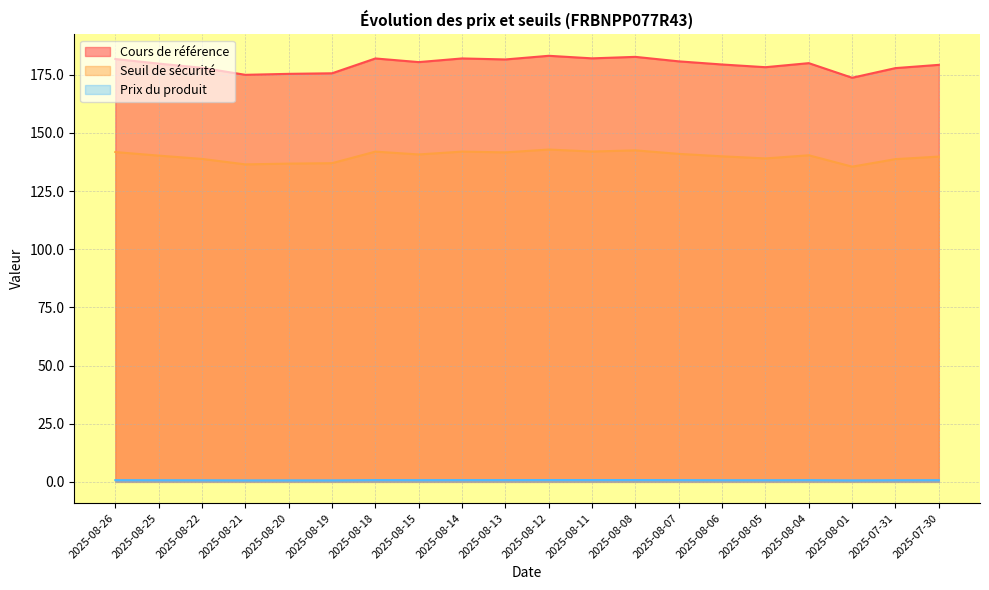

Reading left to right, what are all the values shown in this chart?

Cours de référence: 181.8	179.8	178.0	175.0	175.4	175.6	182.0	180.4	182.0	181.6	183.2	182.1	182.7	180.8	179.4	178.3	180.0	173.7	177.9	179.3
Seuil de sécurité: 141.8	140.3	138.8	136.5	136.8	137.0	142.0	140.8	142.0	141.6	142.9	142.0	142.5	141.0	139.9	139.0	140.4	135.5	138.7	139.8
Prix du produit: 0.7	0.7	0.7	0.6	0.7	0.7	0.8	0.7	0.8	0.8	0.8	0.8	0.8	0.8	0.7	0.7	0.7	0.6	0.7	0.7